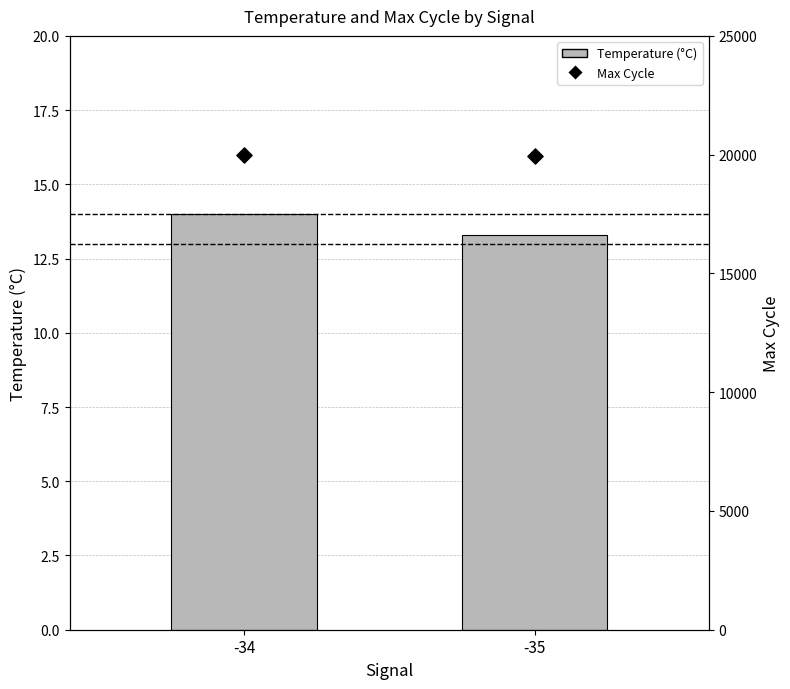

Which series has the widest spread of Y values?

Max Cycle